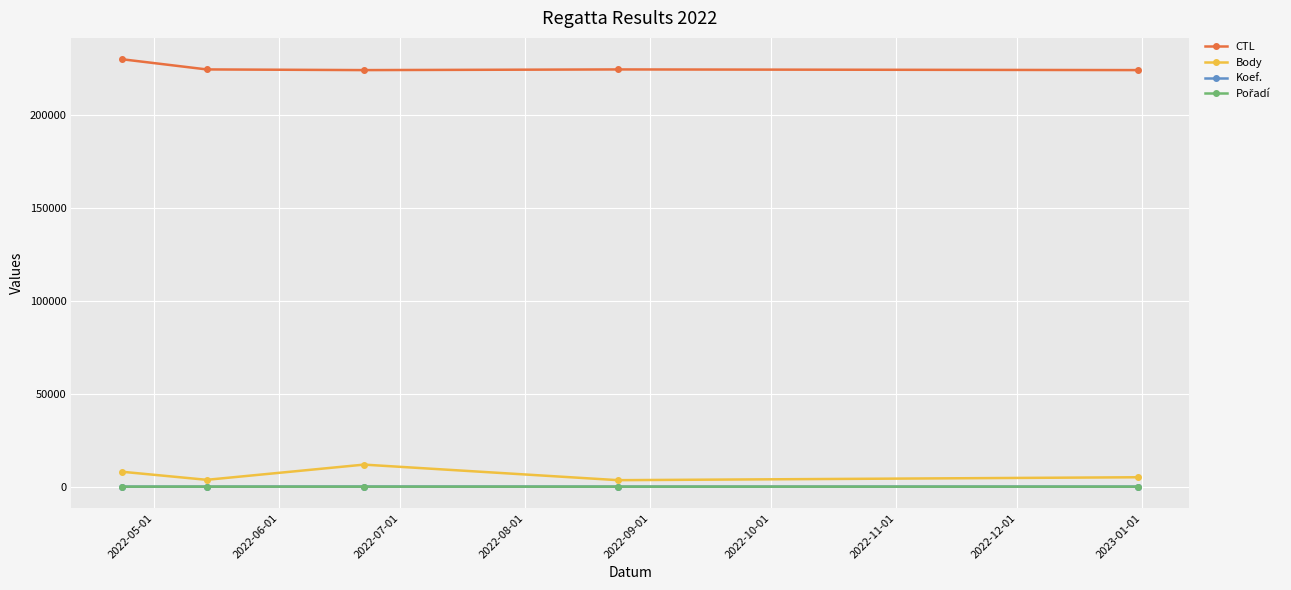

True or false: Koef. has more than 0 interior local peaks.

True